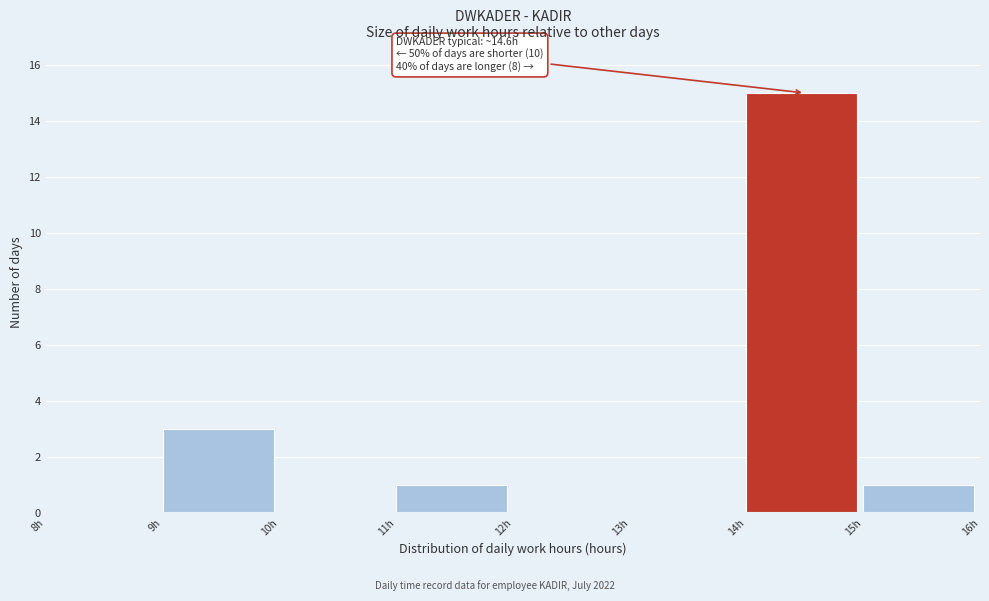

Which range on the x-axis has the tallest bar?

14 to 15